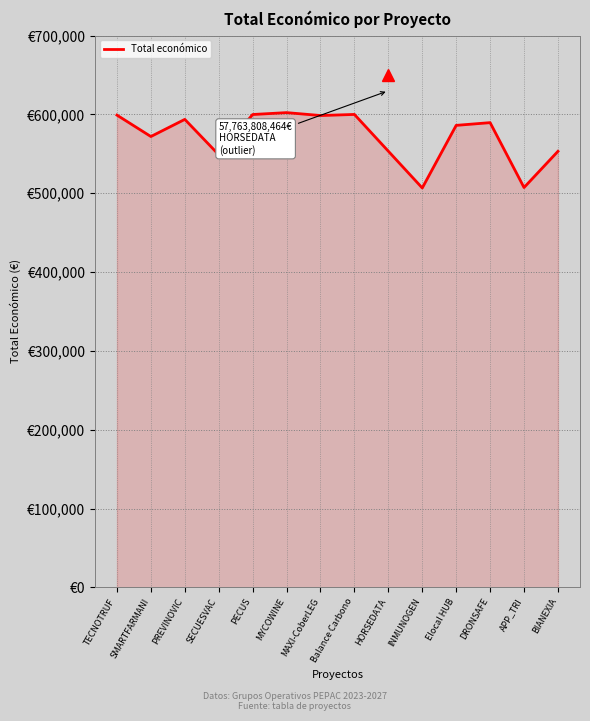

Is this an area chart (filled region under the line)?

Yes